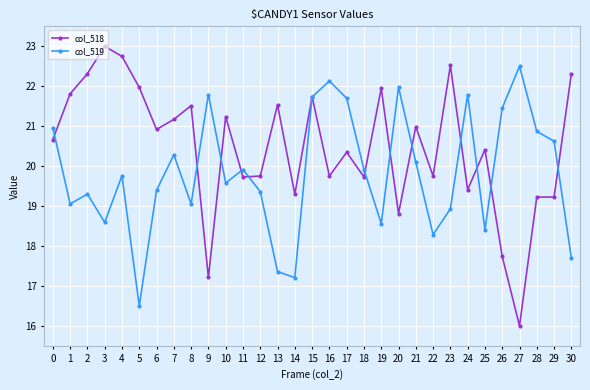

What is the difference between the maximum and minimum values in the col_519 series?

6.0